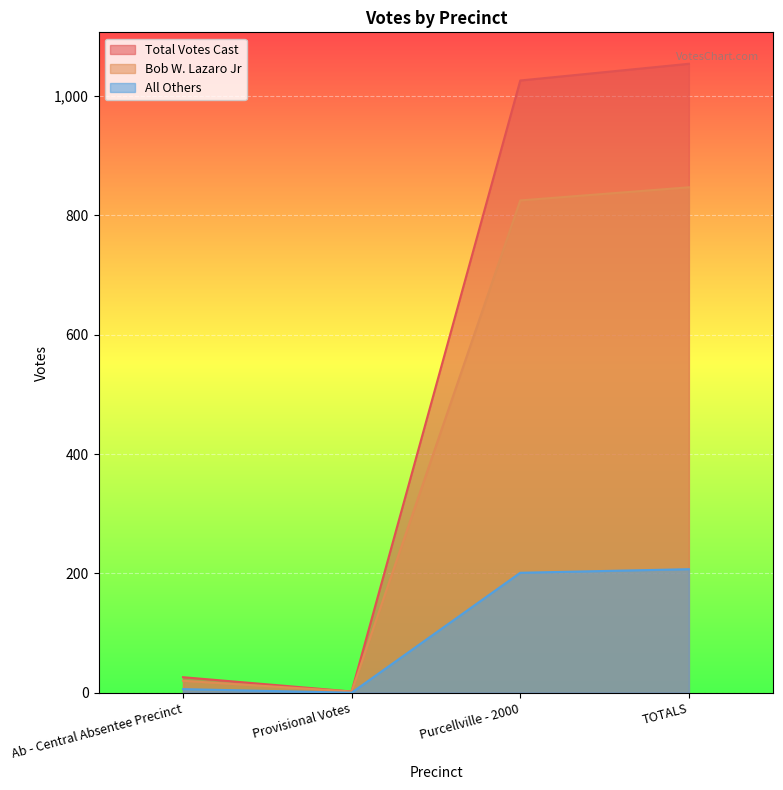

What is the label of the 2nd point from the left?

Provisional Votes